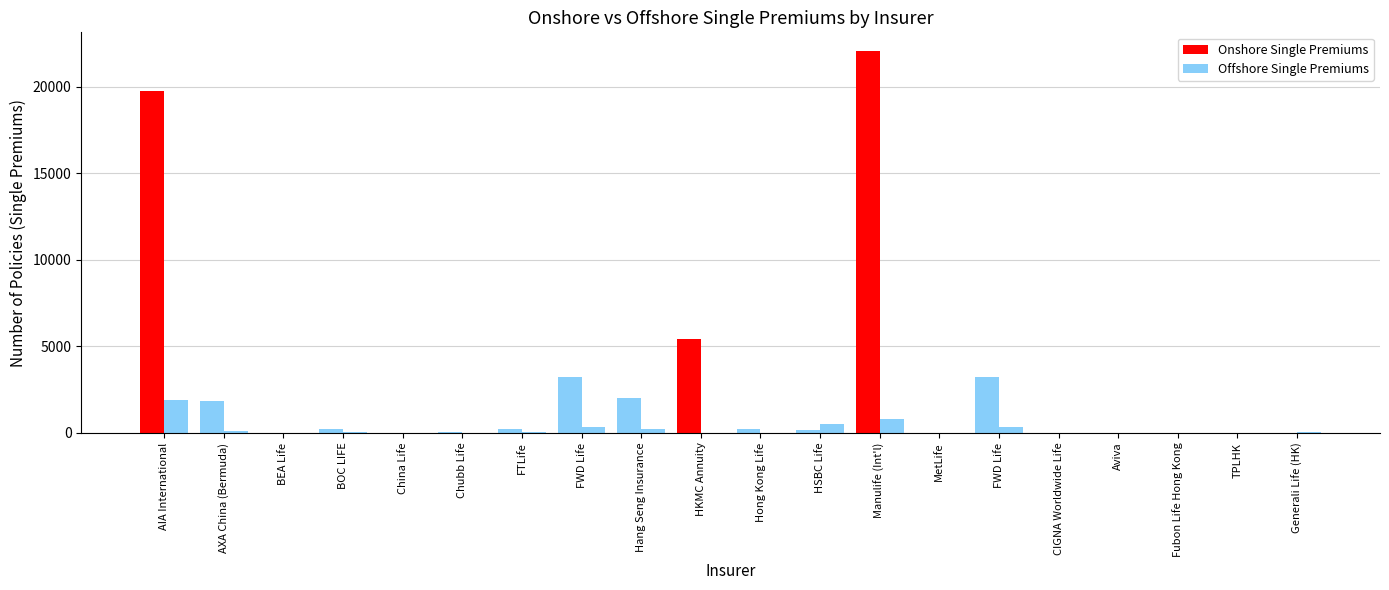

Does the chart contain stacked bars?

No